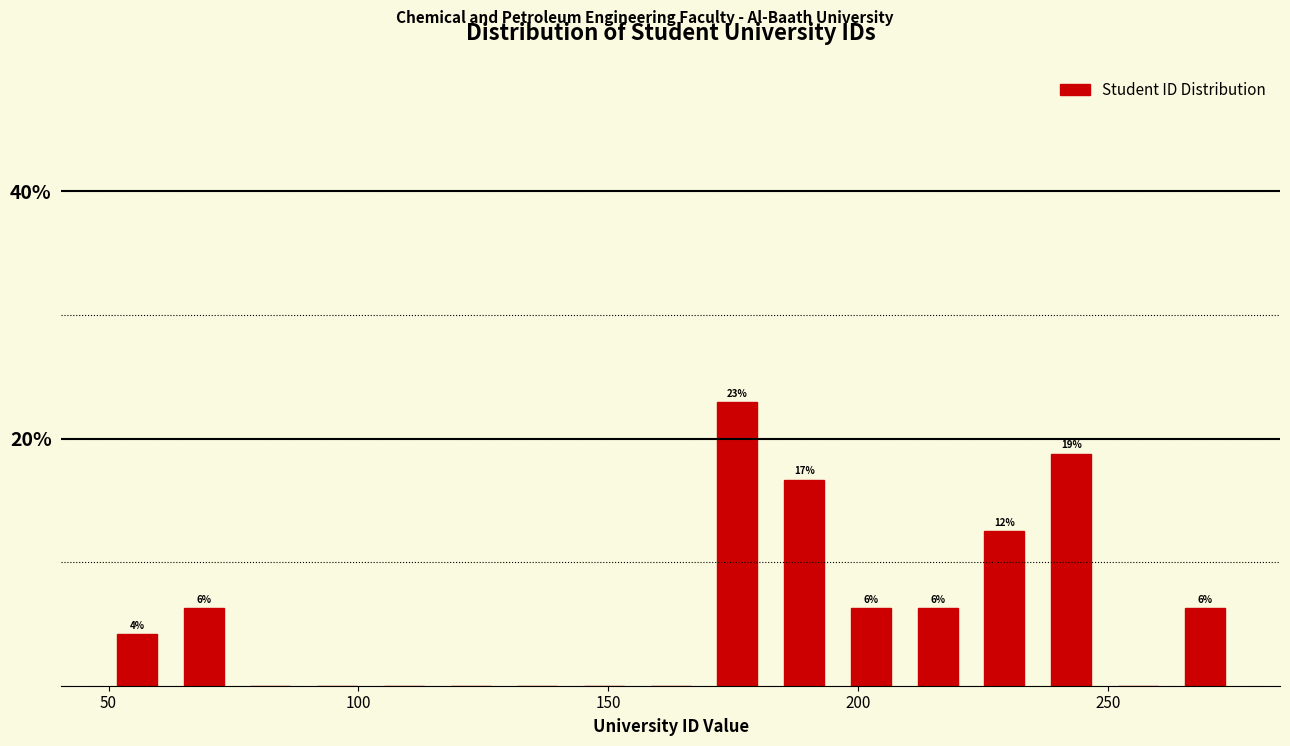

Around what value on the x-axis is the tallest bar? Give the approximate position of its centre, as read against the axis.

175